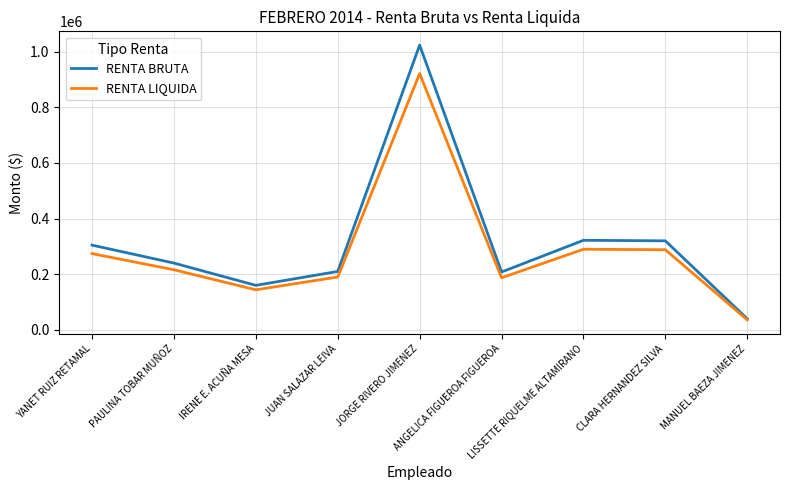

Rank the series by their average value, from lowest to highest.

RENTA LIQUIDA, RENTA BRUTA